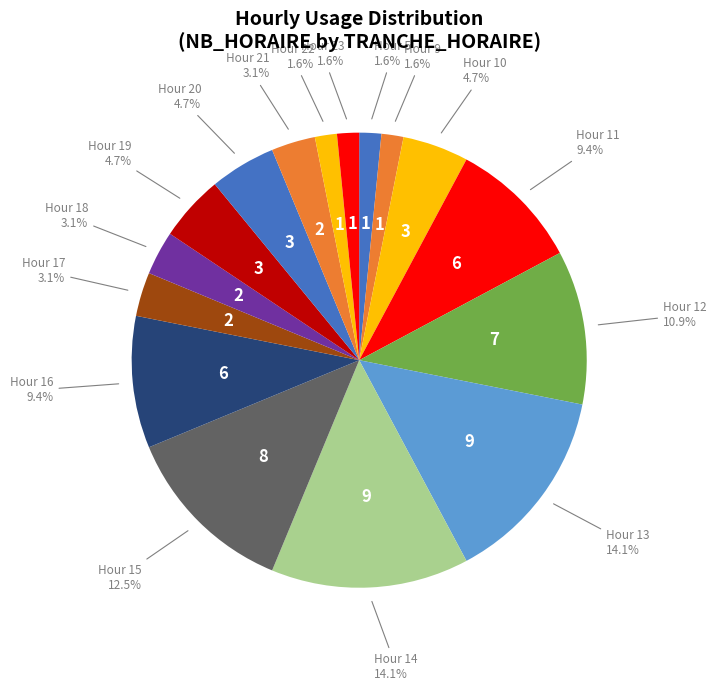

How many segments does this pie chart have?

16